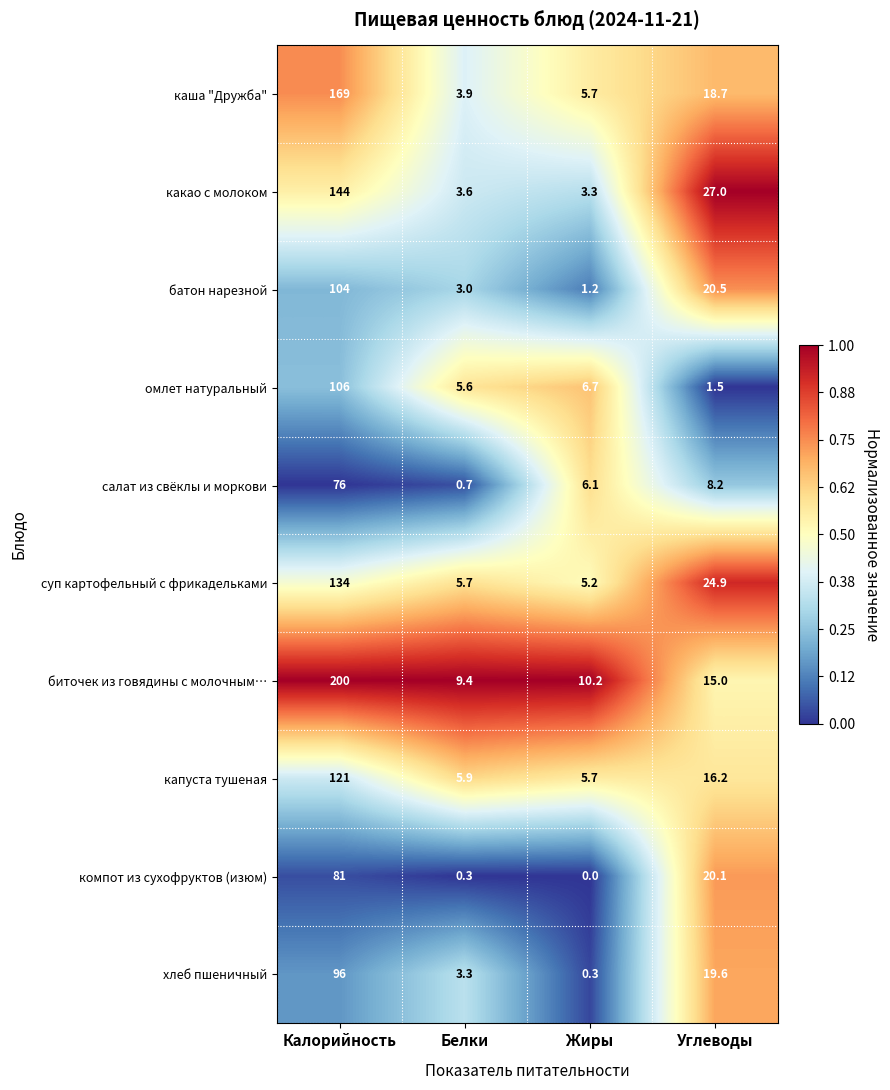

At which label is омлет натуральный closest to 53?

Жиры